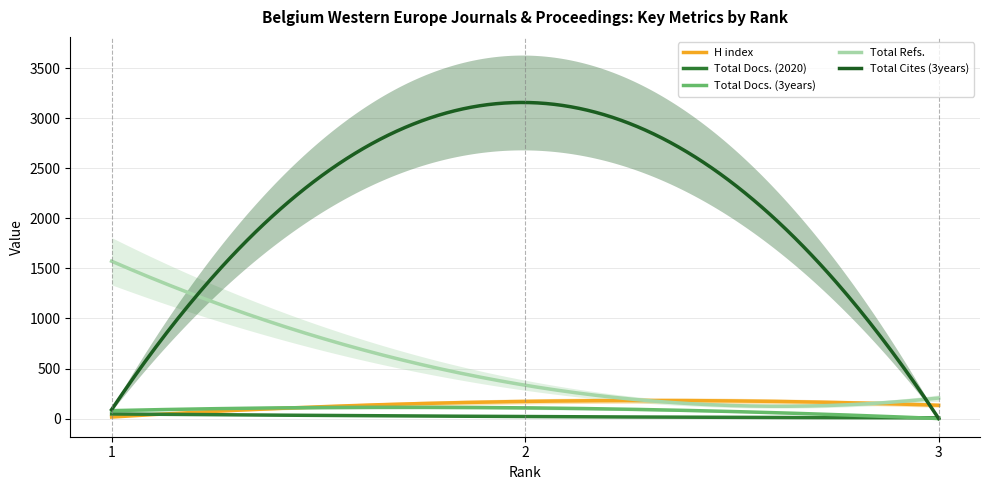

At how many categories does at least one series exceed 1004?

2